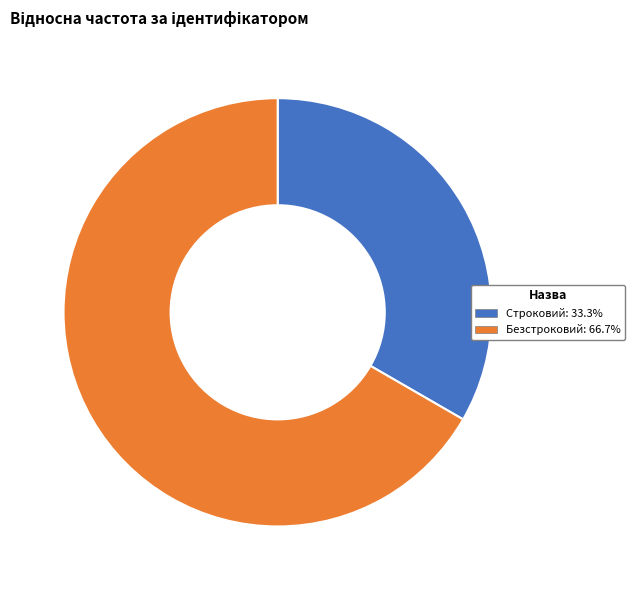

Does Безстроковий represent more than half of the total?

Yes